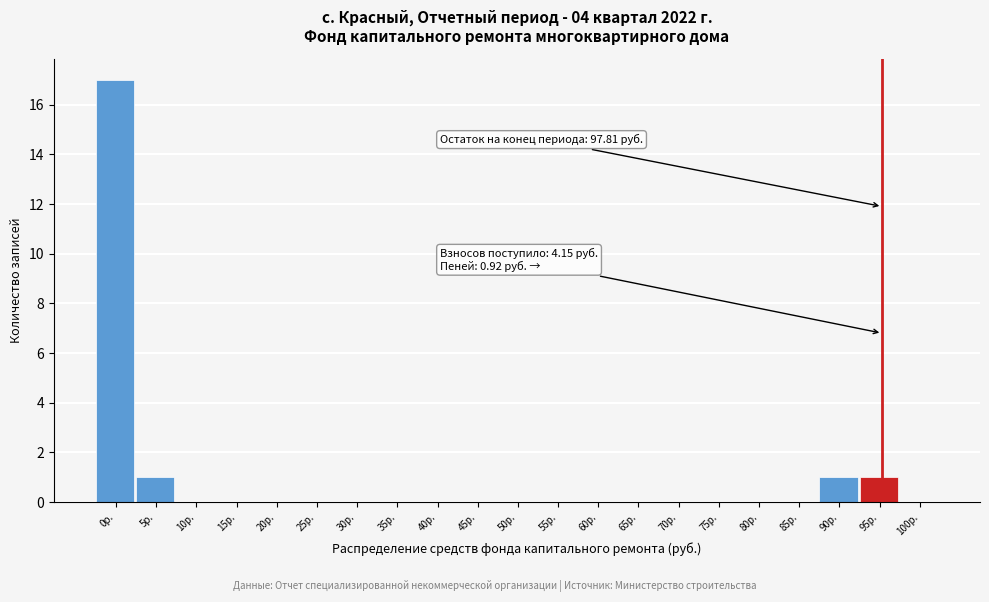

Reading left to right, extract all data points from this chart.

0р.=17	5р.=1	10р.=0	15р.=0	20р.=0	25р.=0	30р.=0	35р.=0	40р.=0	45р.=0	50р.=0	55р.=0	60р.=0	65р.=0	70р.=0	75р.=0	80р.=0	85р.=0	90р.=1	95р.=1	100р.=0